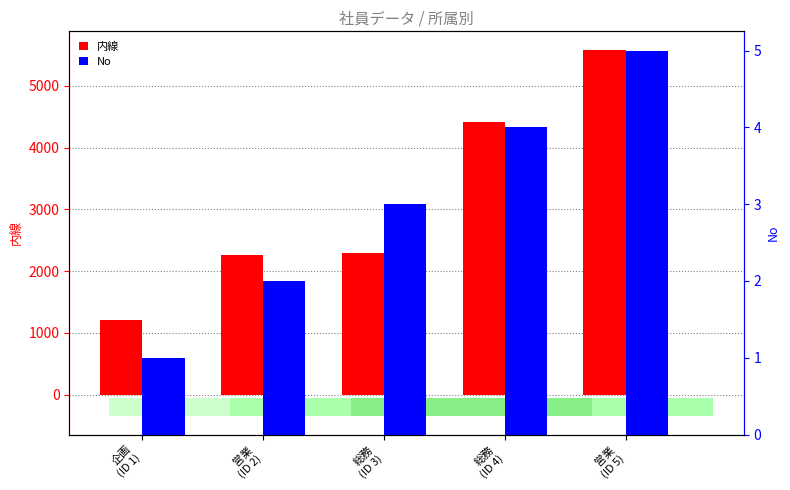

Where is 内線 nearest to the value 3399?

総務
(ID 4)